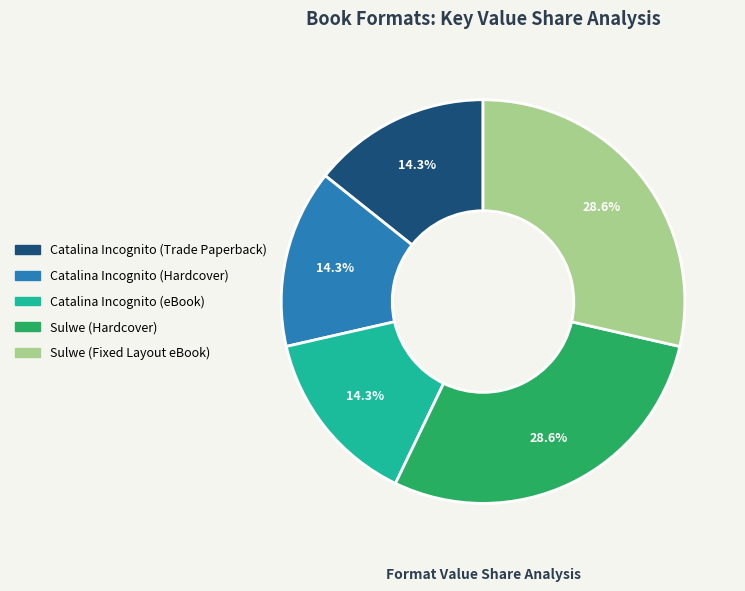

True or false: Sulwe (Hardcover) accounts for 15% of the total.

False